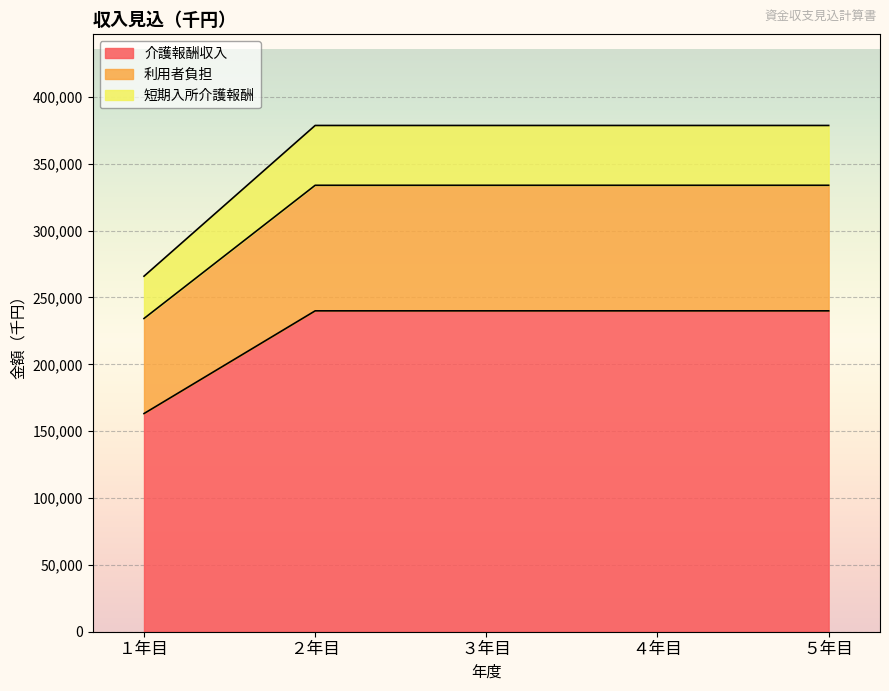

True or false: 短期入所介護報酬 has more than 1 interior local peaks.

False